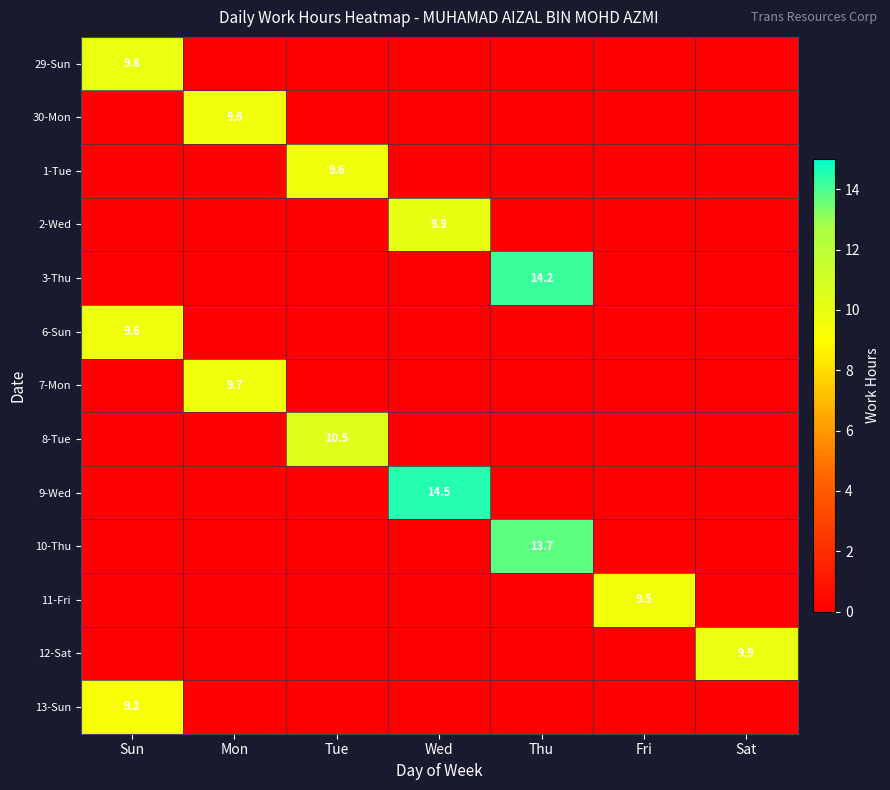

What is the difference between the highest and lowest values at Wed?

14.5